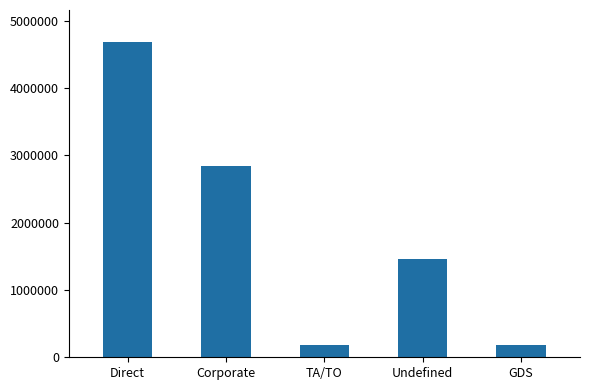

What is the smallest value displayed?

175886.6